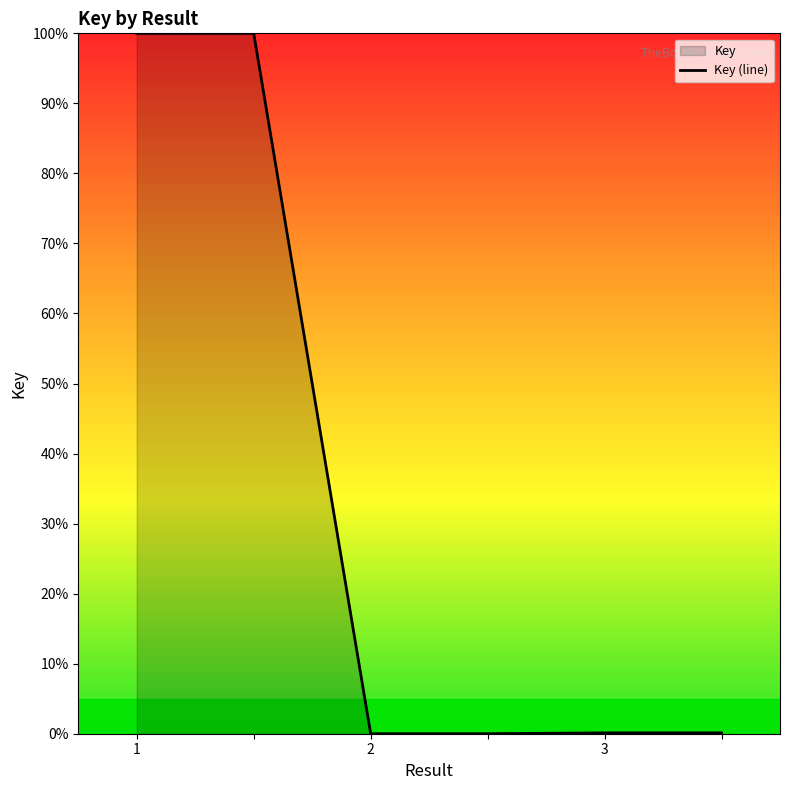

What is the label of the 1st point from the left?

1